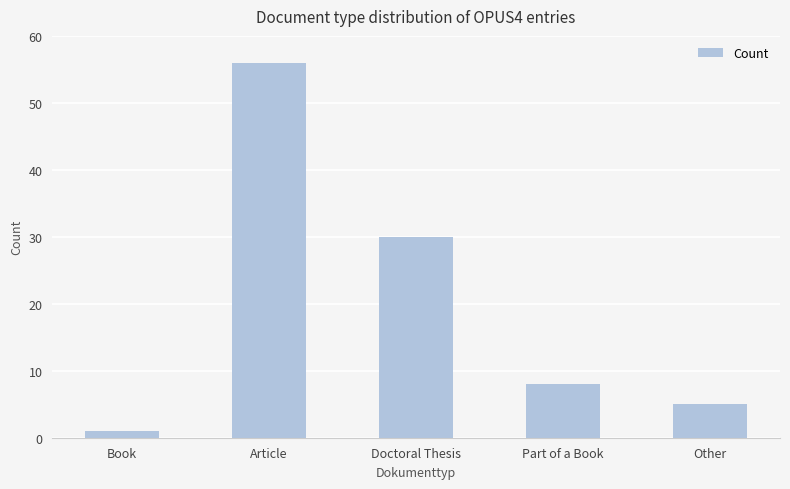

The chart shows a value of 8 at Part of a Book. True or false?

True